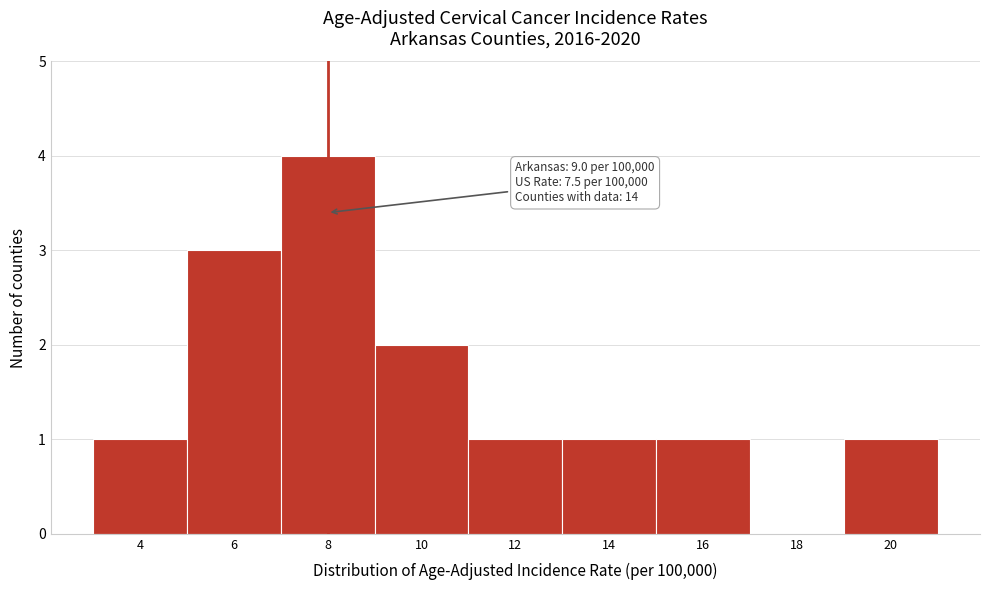

Reading right to left, transcribe all the data shown in this chart.

20=1	18=0	16=1	14=1	12=1	10=2	8=4	6=3	4=1